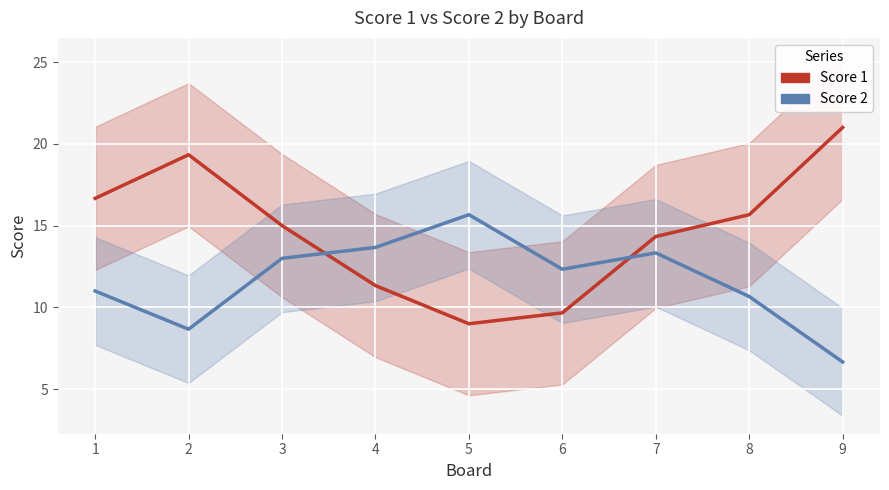

What is the average value of the Score 2 series?

11.7